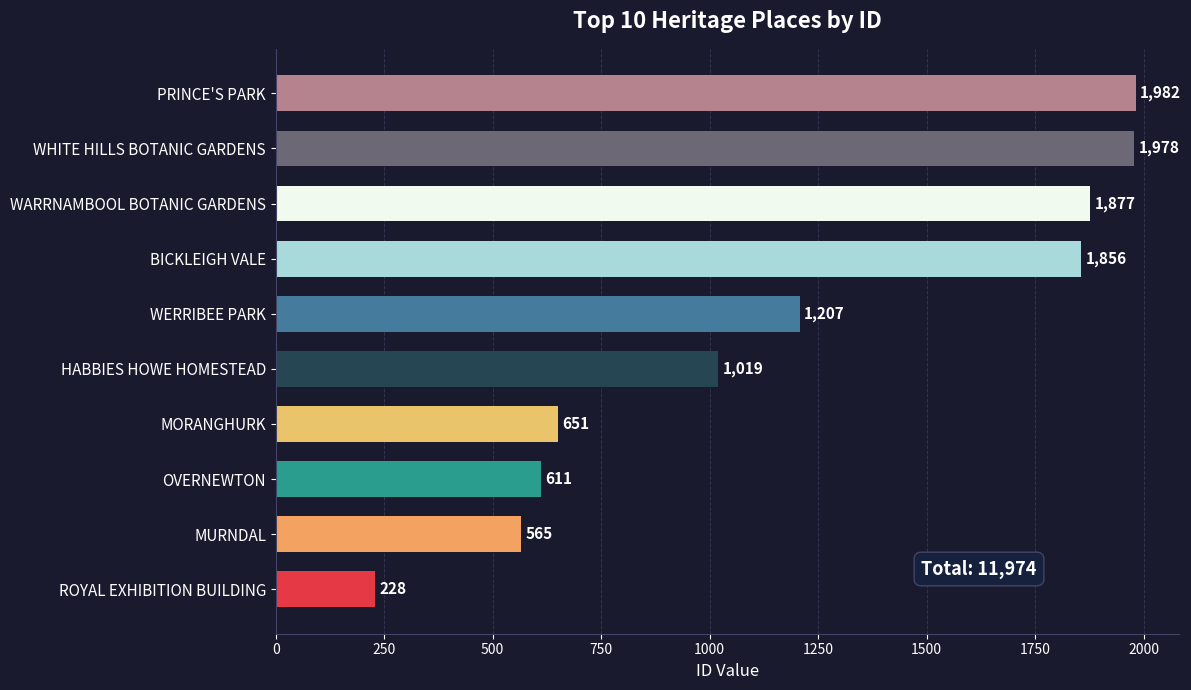

How many data points are less than 1207?

5